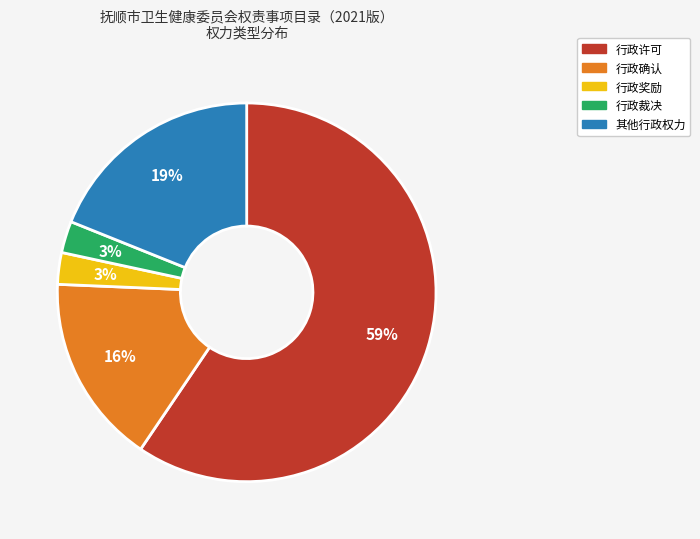

Which category has the biggest portion of the pie?

行政许可